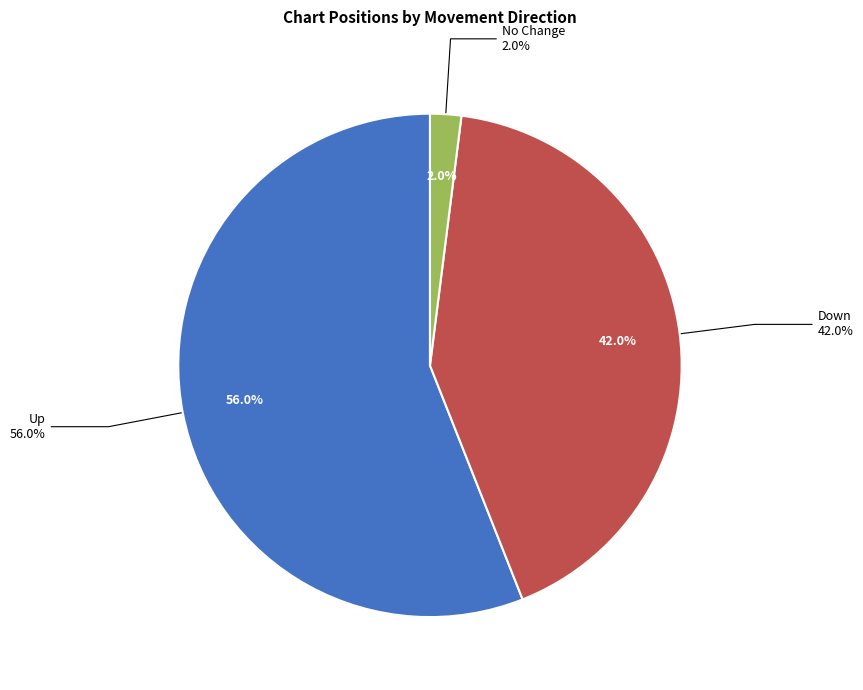

To the nearest percent, what portion does - represent?

2%